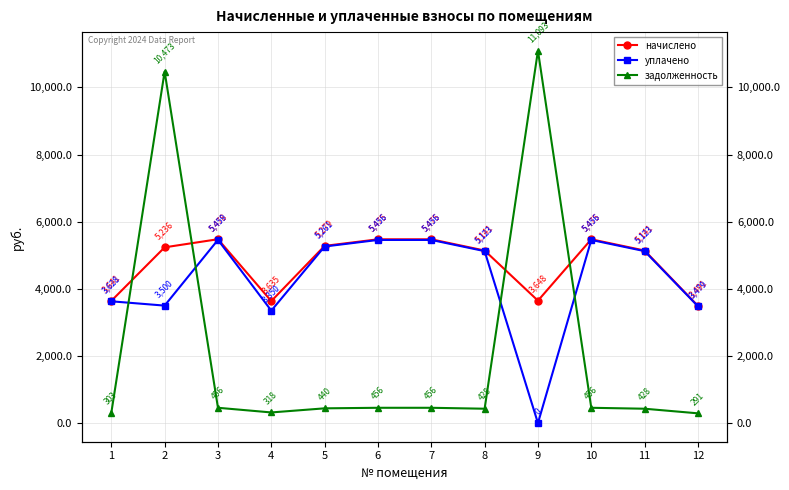

How many interior local peaks does the задолженность series have?

2